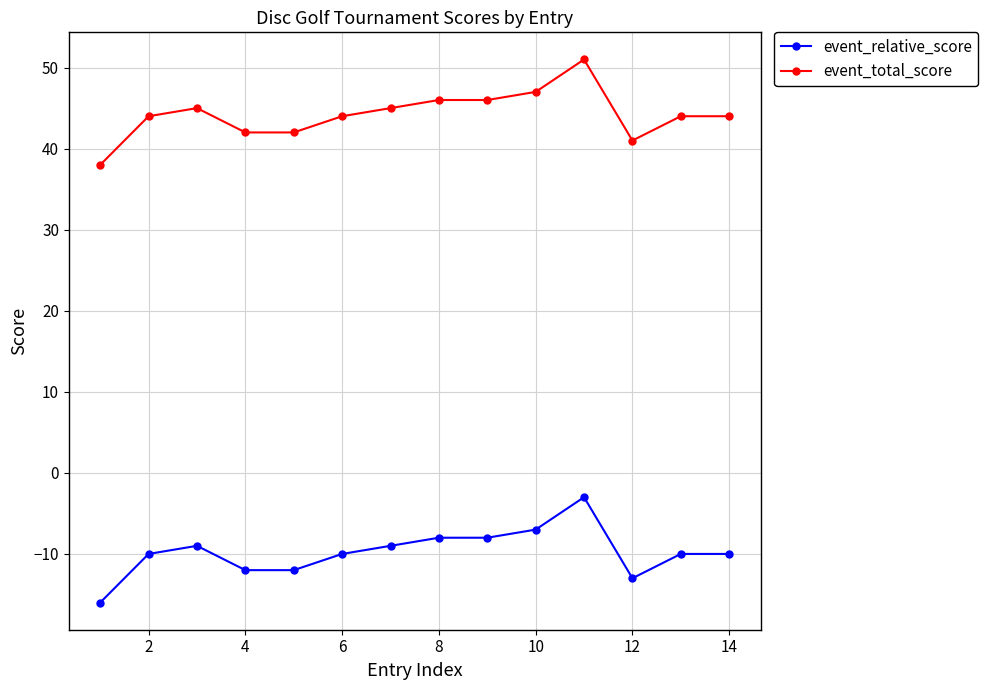

True or false: event_total_score and event_relative_score intersect in this chart.

False